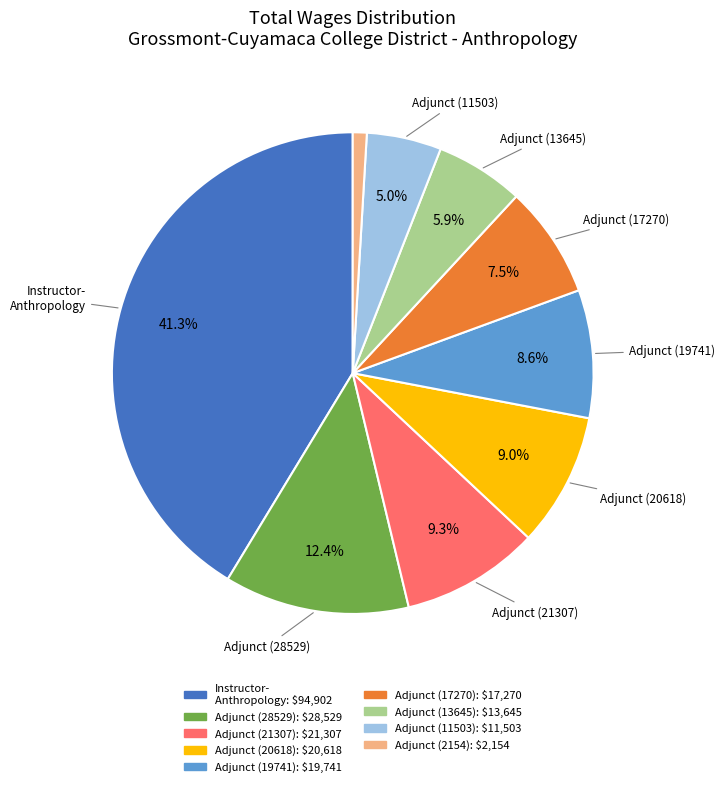

Does any single category account for the majority?

No